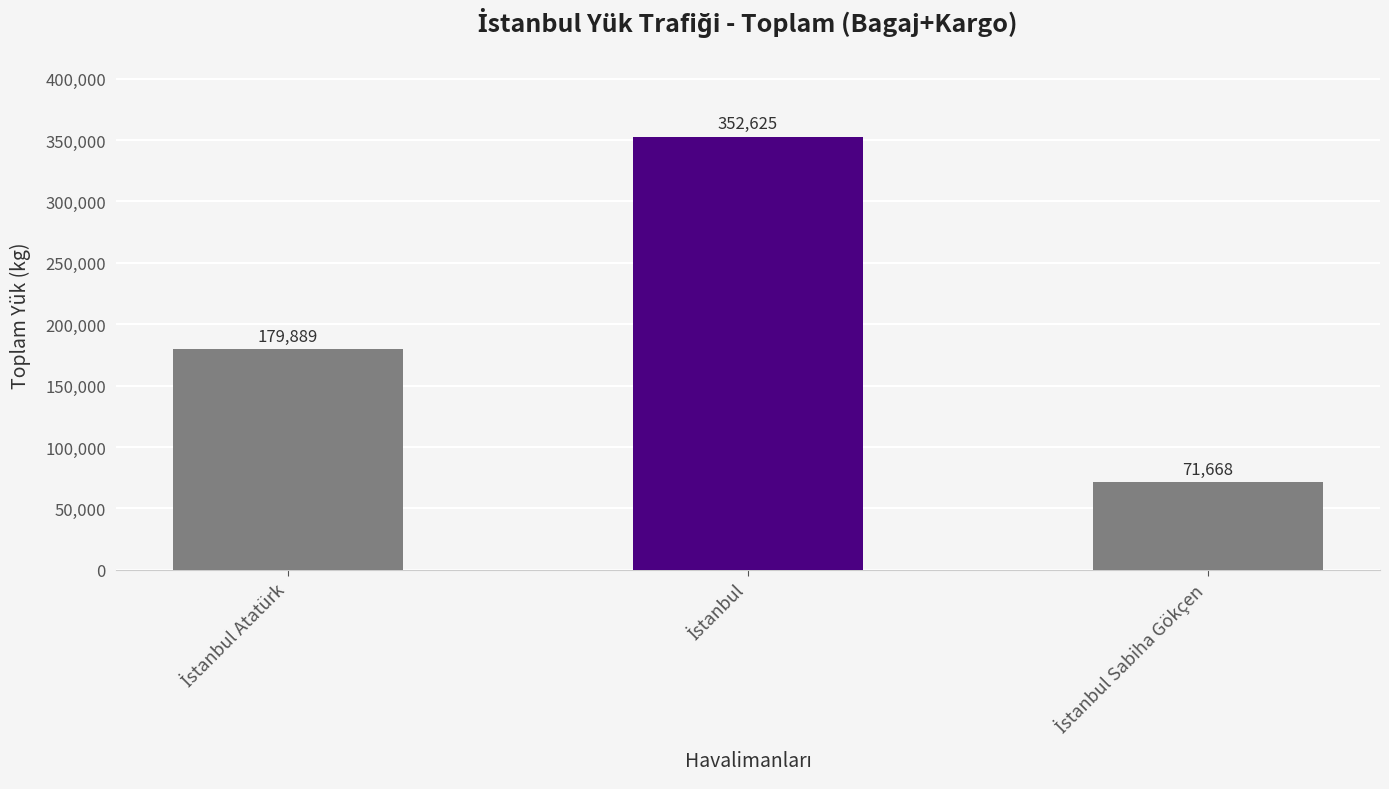

How many values are between 71668 and 352625?

3